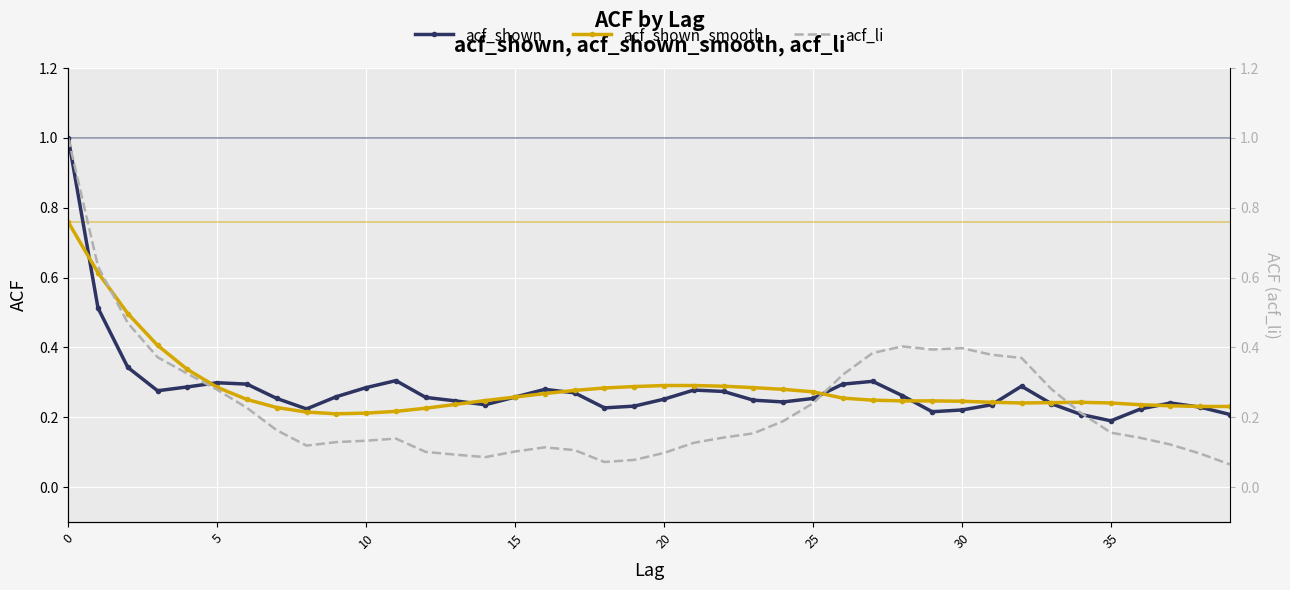

Reading right to left, what are all the values shown in this chart?

acf_shown: 0.2	0.2	0.2	0.2	0.2	0.2	0.2	0.3	0.2	0.2	0.2	0.3	0.3	0.3	0.3	0.2	0.2	0.3	0.3	0.3	0.2	0.2	0.3	0.3	0.3	0.2	0.2	0.3	0.3	0.3	0.3	0.2	0.3	0.3	0.3	0.3	0.3	0.3	0.5	1.0
acf_shown_smooth: 0.2	0.2	0.2	0.2	0.2	0.2	0.2	0.2	0.2	0.2	0.2	0.2	0.2	0.3	0.3	0.3	0.3	0.3	0.3	0.3	0.3	0.3	0.3	0.3	0.3	0.2	0.2	0.2	0.2	0.2	0.2	0.2	0.2	0.3	0.3	0.3	0.4	0.5	0.6	0.8
acf_li: 0.1	0.1	0.1	0.1	0.2	0.2	0.3	0.4	0.4	0.4	0.4	0.4	0.4	0.3	0.2	0.2	0.2	0.1	0.1	0.1	0.1	0.1	0.1	0.1	0.1	0.1	0.1	0.1	0.1	0.1	0.1	0.1	0.2	0.2	0.3	0.3	0.4	0.5	0.6	1.0